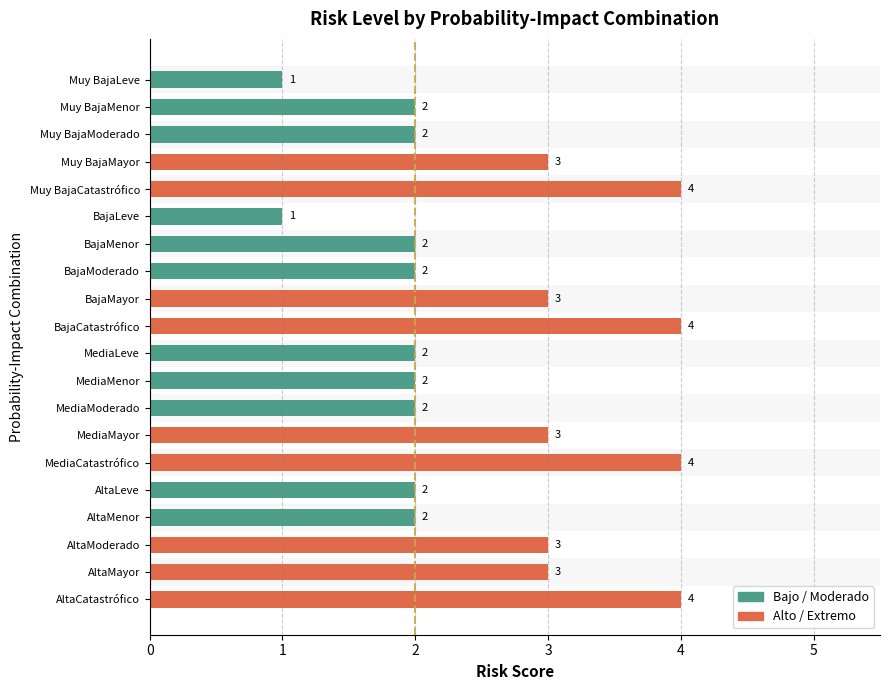

What is the ratio of the value at AltaMayor to the value at BajaMenor?

1.5